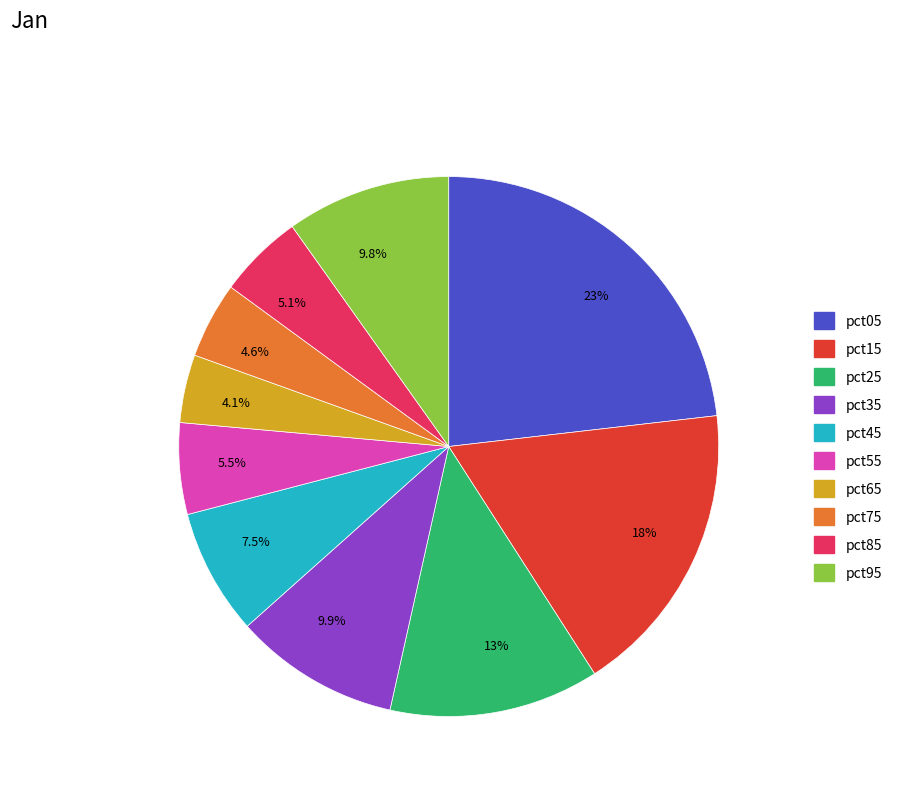

What percentage do 5.1% and 4.1% together represent?

9.2%